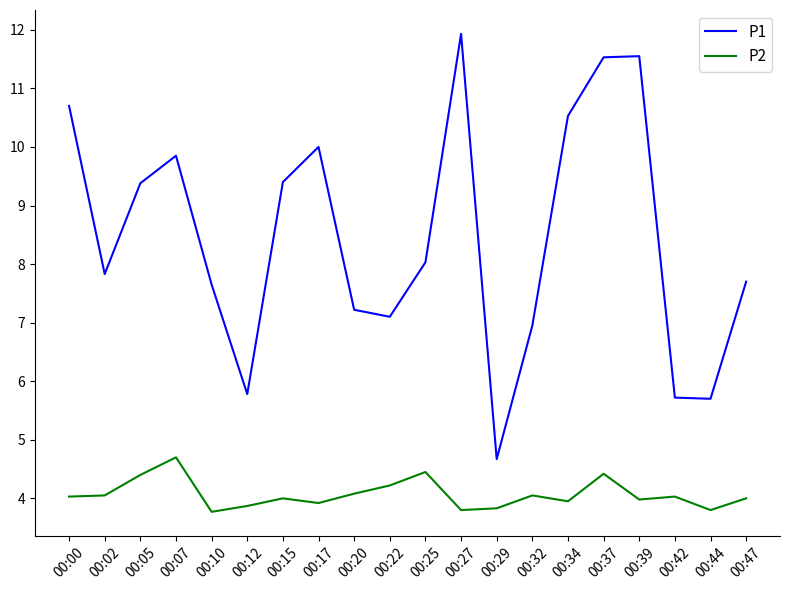

What is the spread (max minus min) of values at 00:34?

6.6